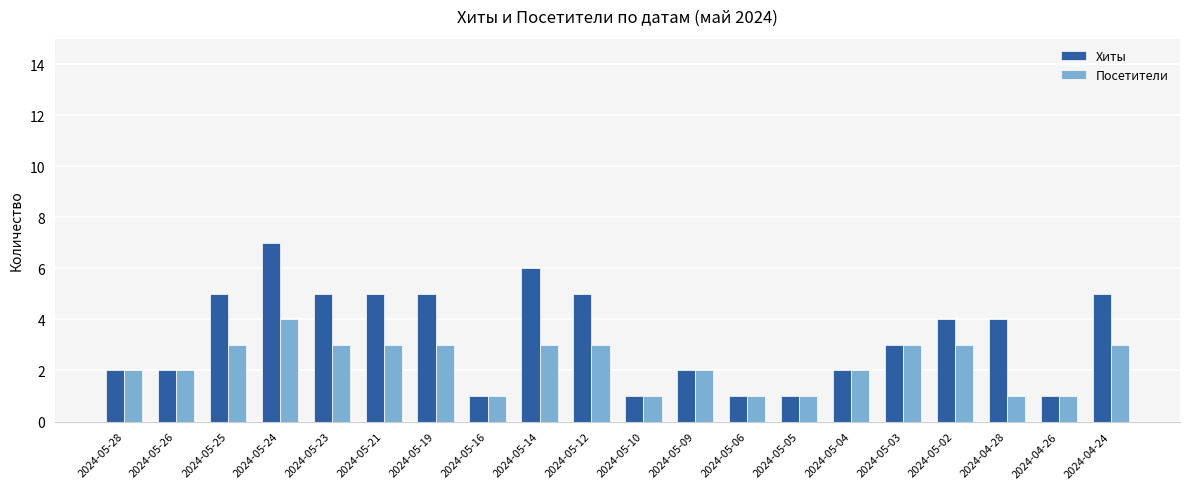

How many groups of bars are there?

20